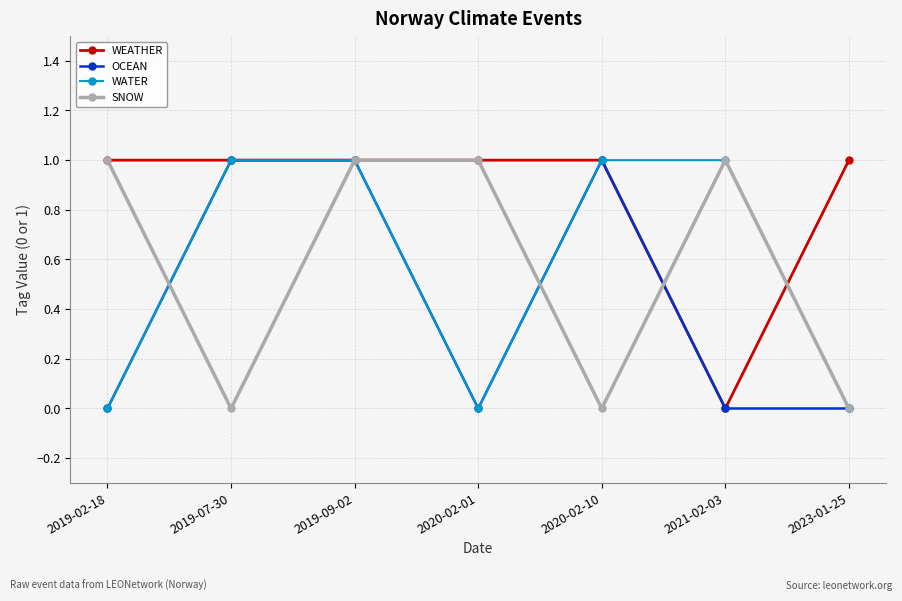

How many values in the SNOW series are below 1?

3